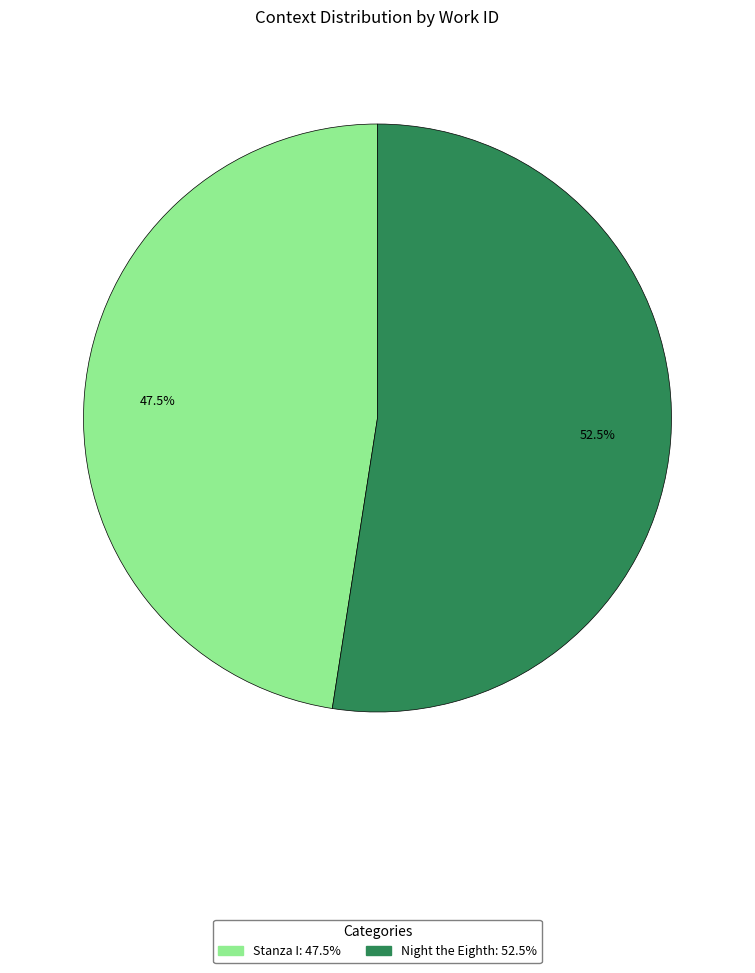

To the nearest percent, what is the difference between the largest and smallest slice percentages?

5%